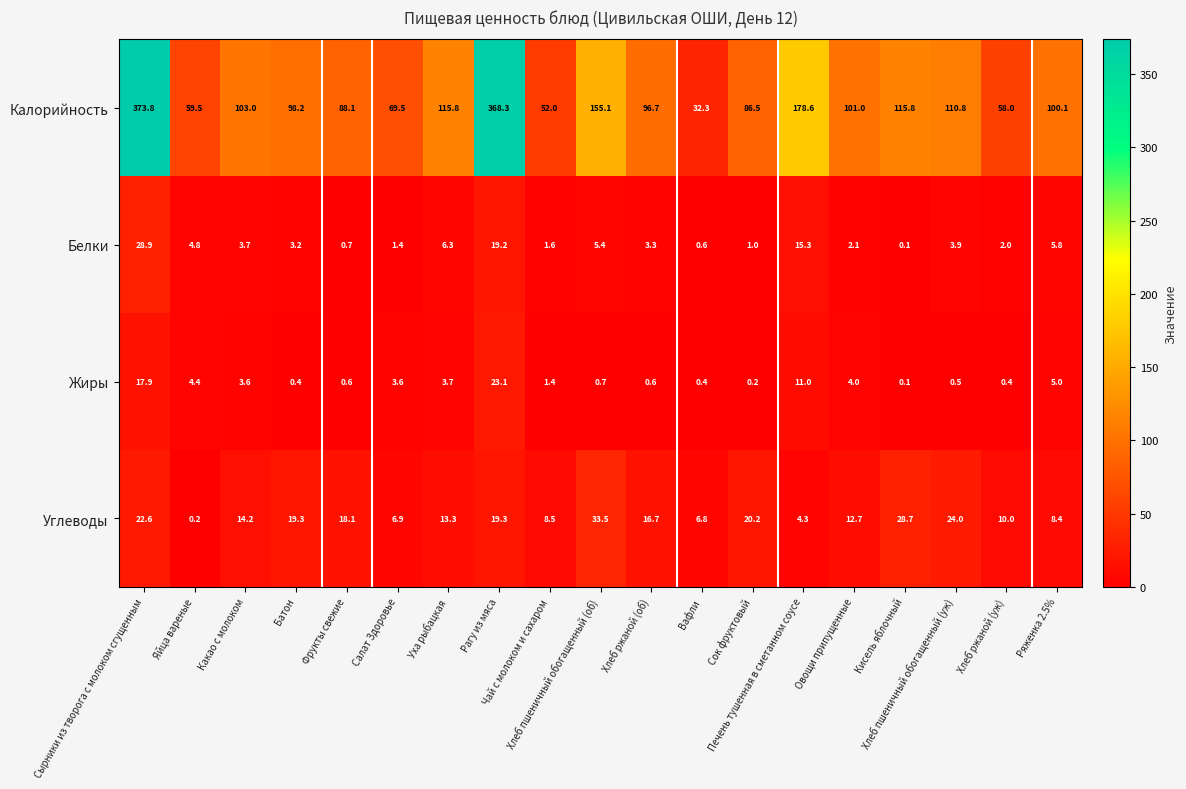

At how many categories does at least one series exceed 166?

3